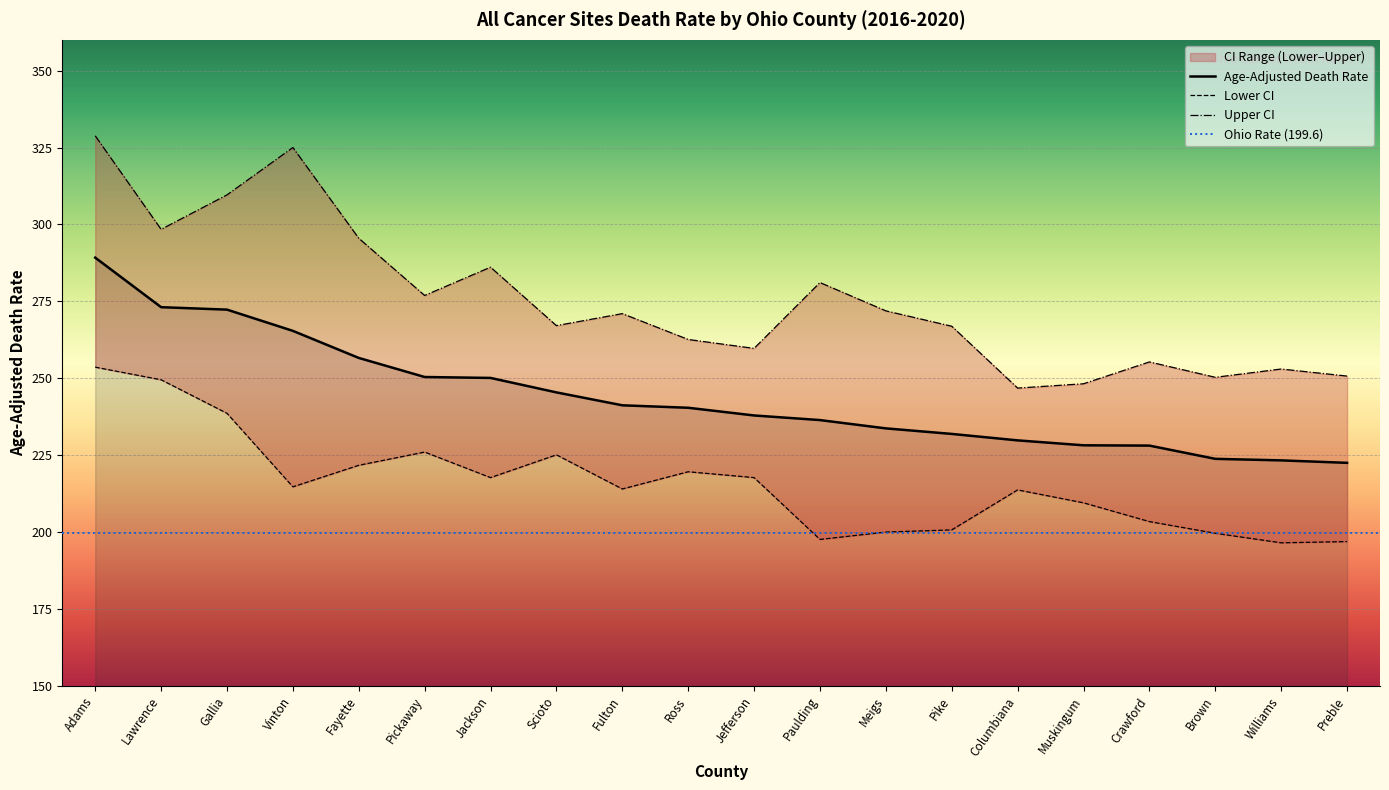

What is the sum of all Age-Adjusted Death Rate values?

4879.7